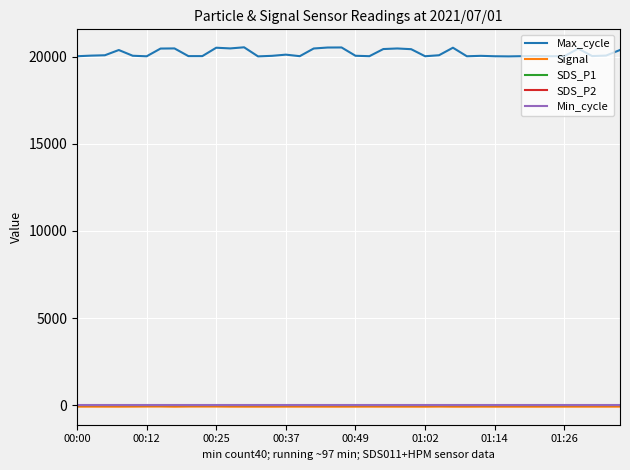

What is the greatest value displayed?

20545.0